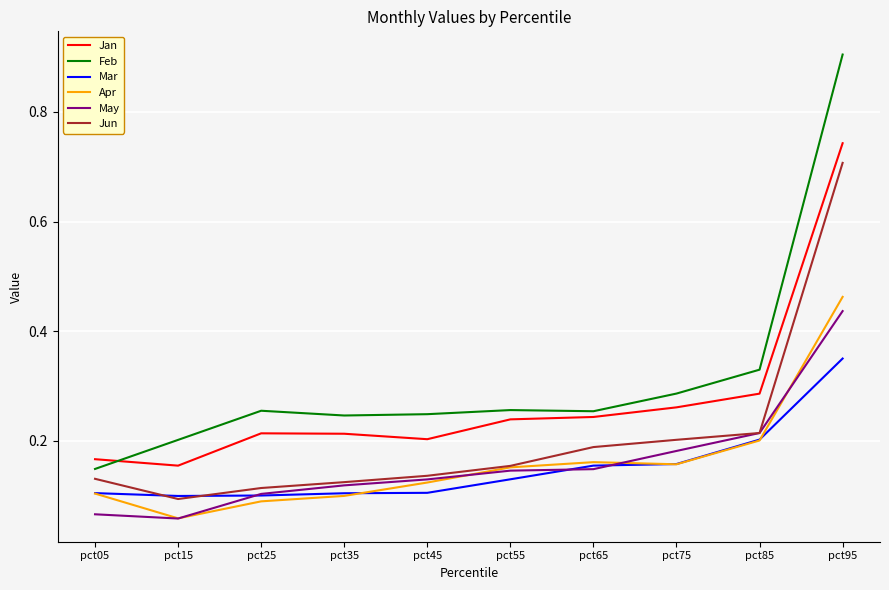

At which label is Apr closest to 0?

pct15